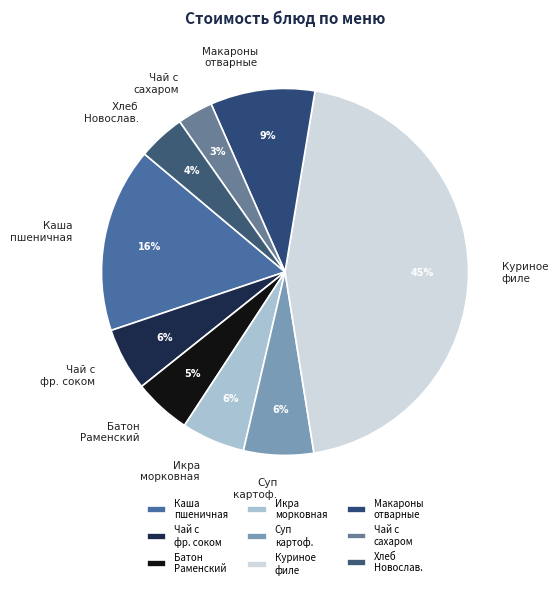

Which has a higher value, Икра морковная or Каша пшеничная?

Каша пшеничная